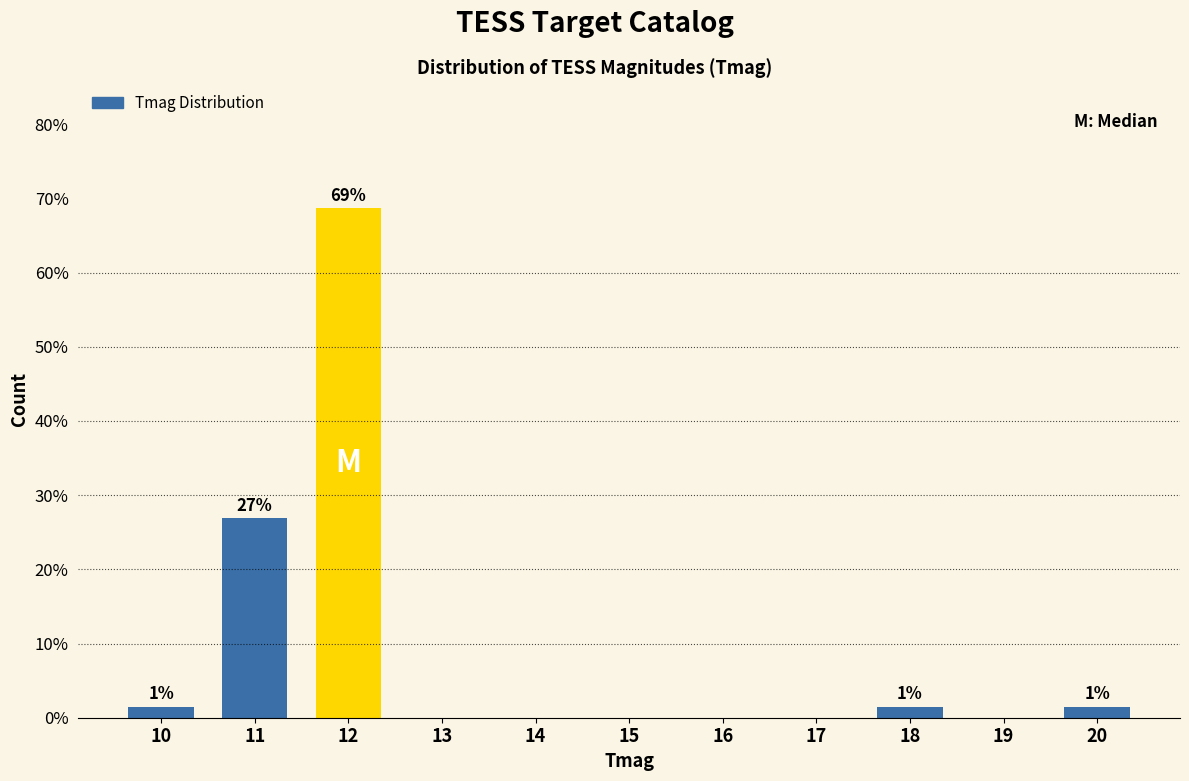

Reading left to right, extract all data points from this chart.

10=1.5	11=26.9	12=68.7	13=0.0	14=0.0	15=0.0	16=0.0	17=0.0	18=1.5	19=0.0	20=1.5